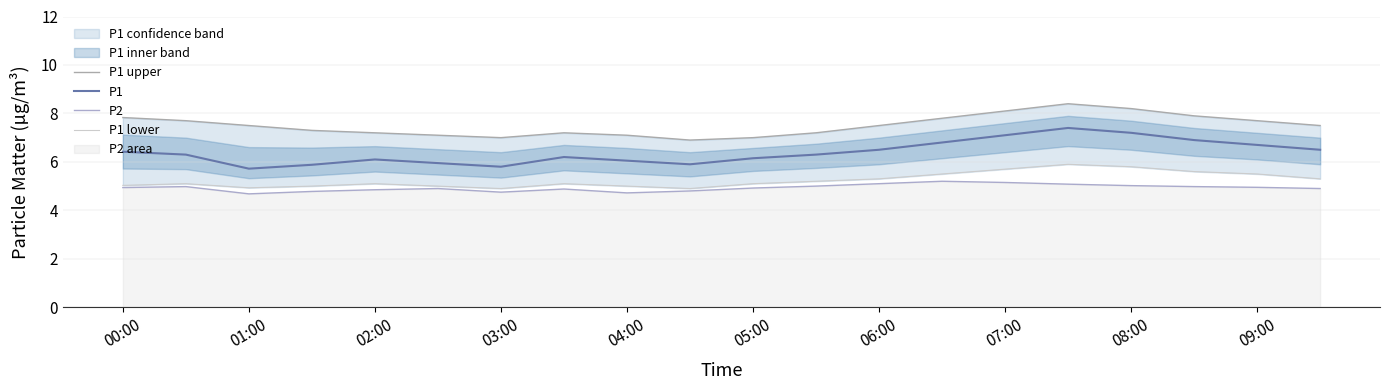

True or false: P1 has a value of 2.9 at 05:00.

False